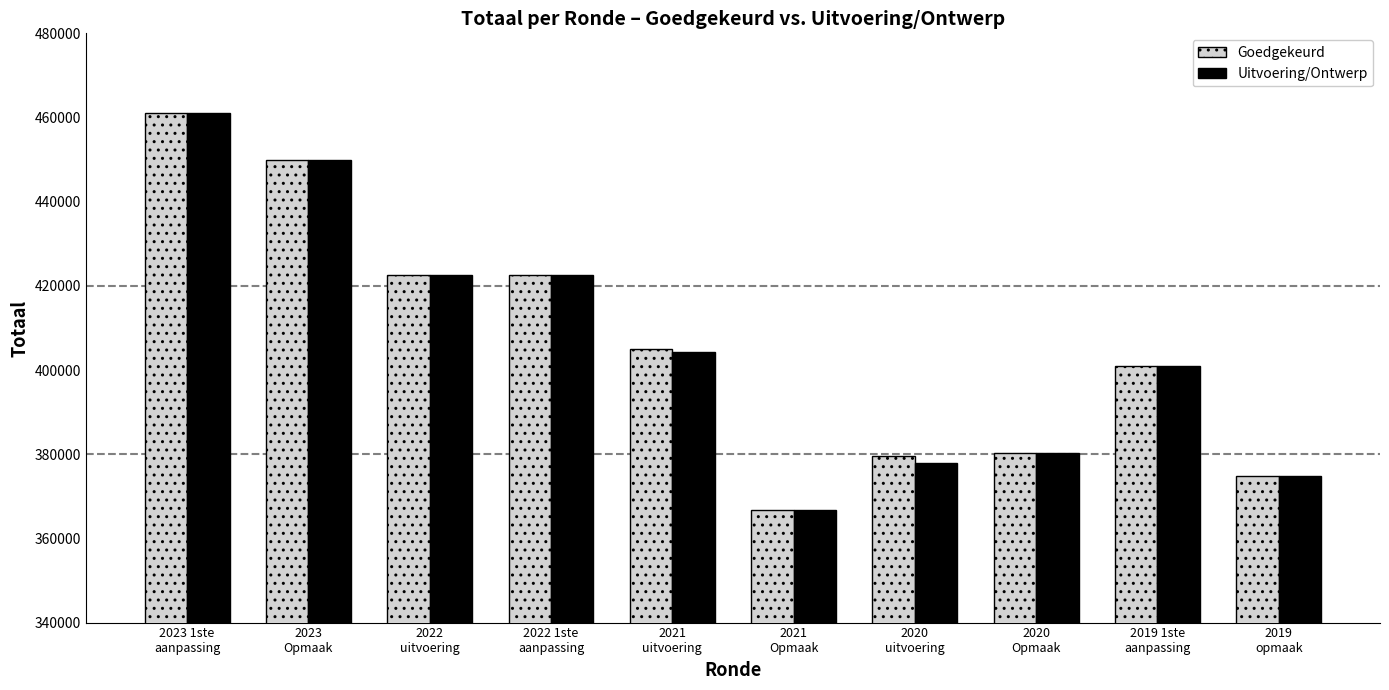

What is the value of the Uitvoering/Ontwerp bar at the 2nd from the left?

449843